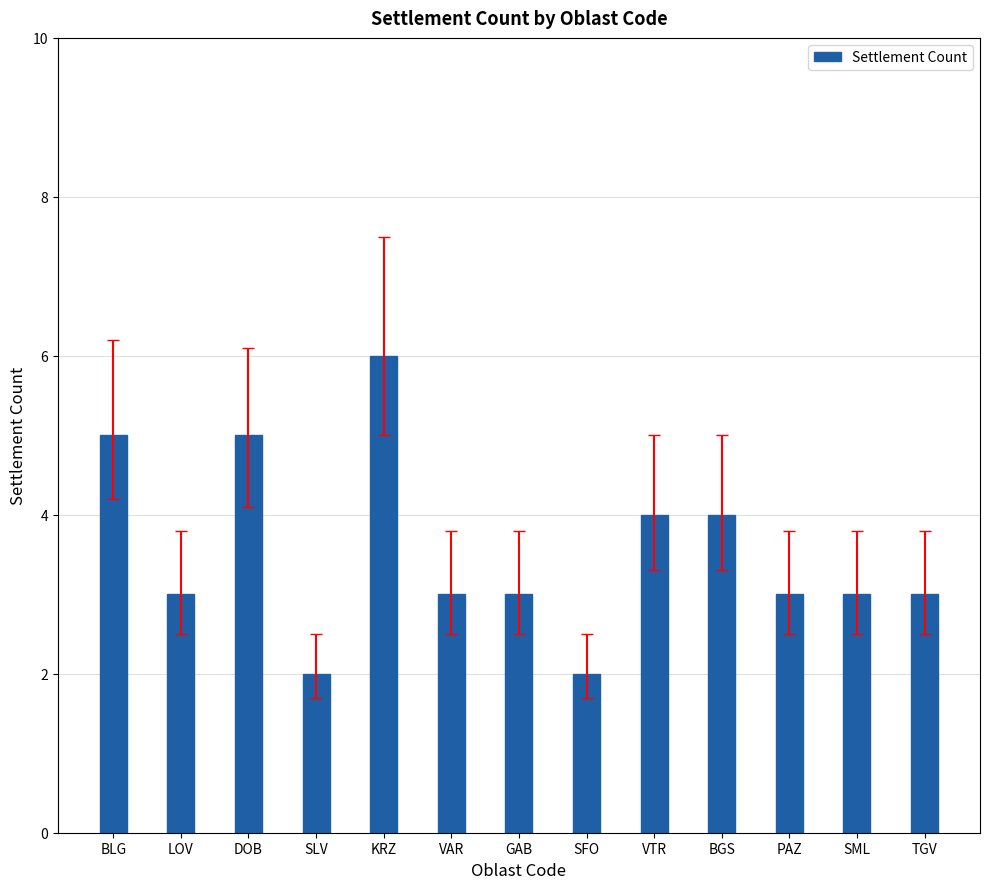

Does the chart contain any negative values?

No